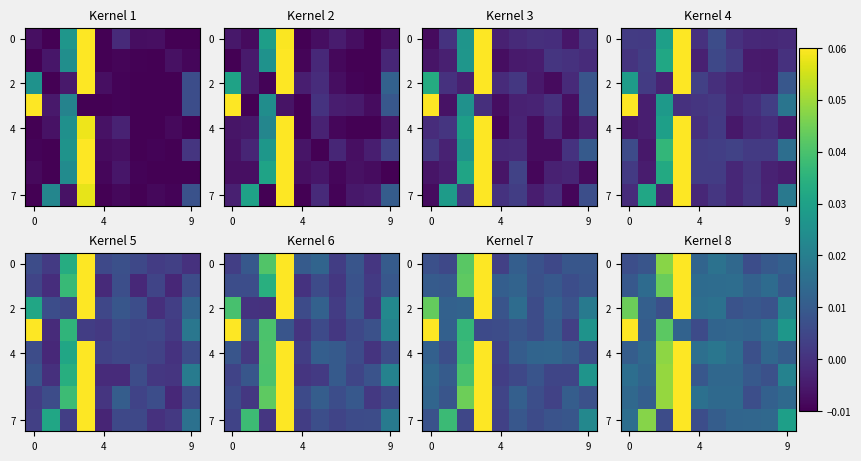

What is the sum of all 0 values?

0.2